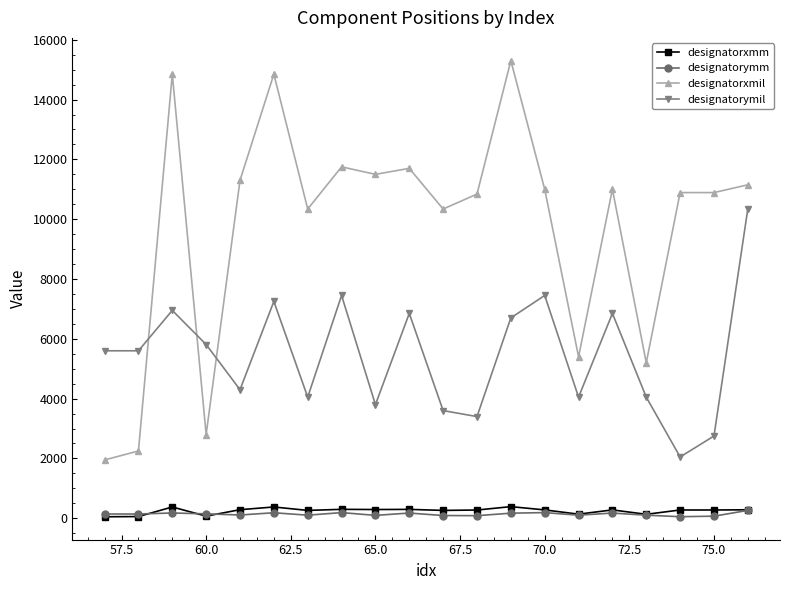

True or false: designatorymm has more than 0 points higher than both neighbors.

True